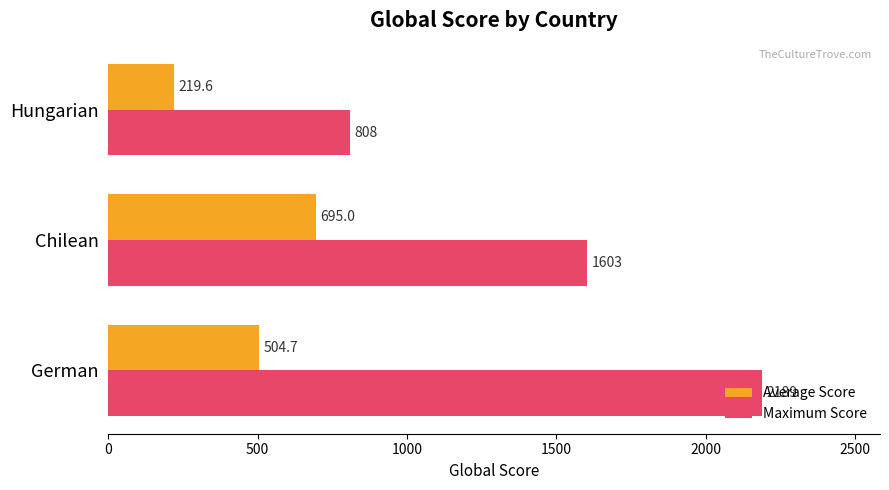

What is the average value of the Maximum Score series?

1533.3